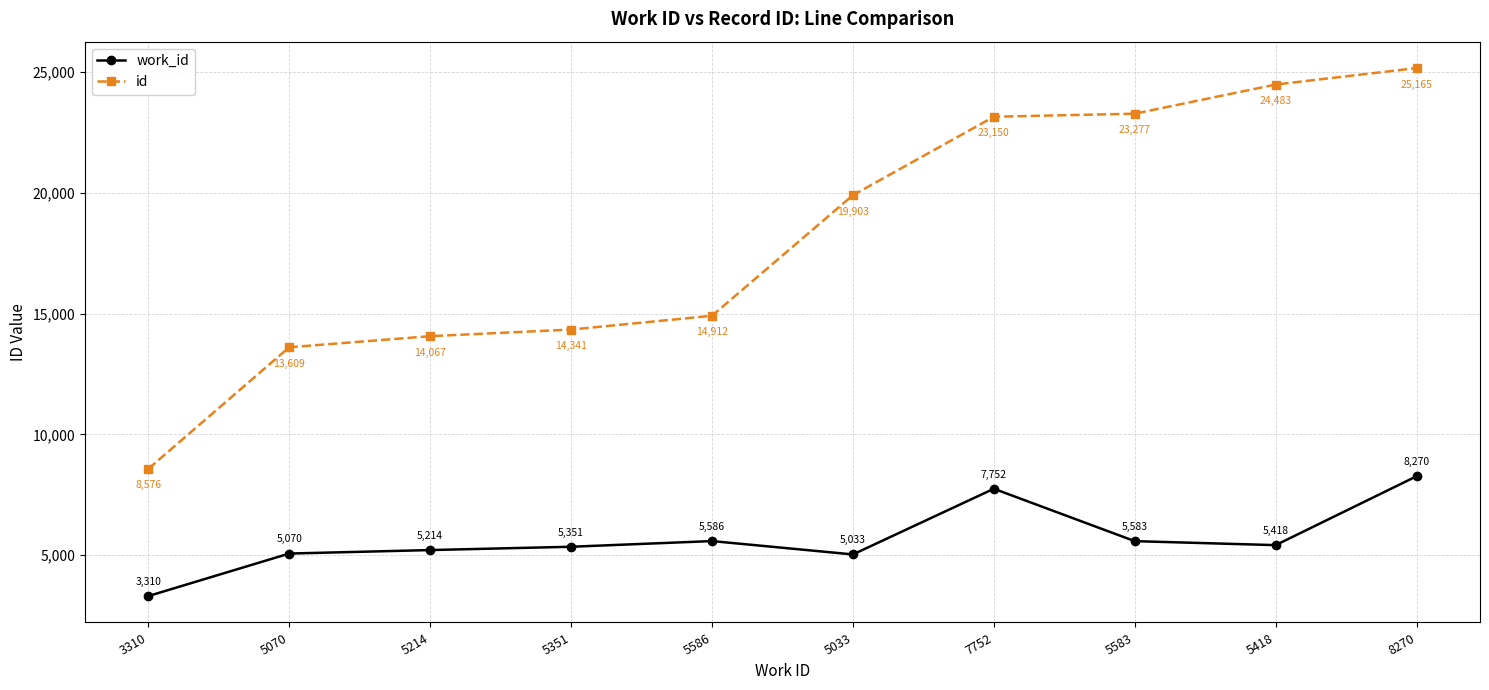

The value of id at 5586 is 14912. True or false?

True